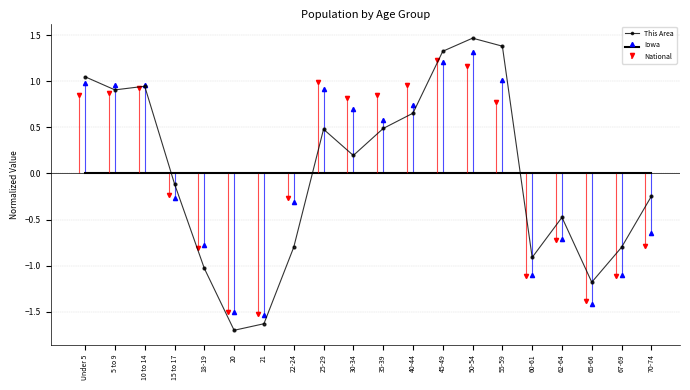

How many points are higher than both their immediate neighbors (excluding endpoints)?

4